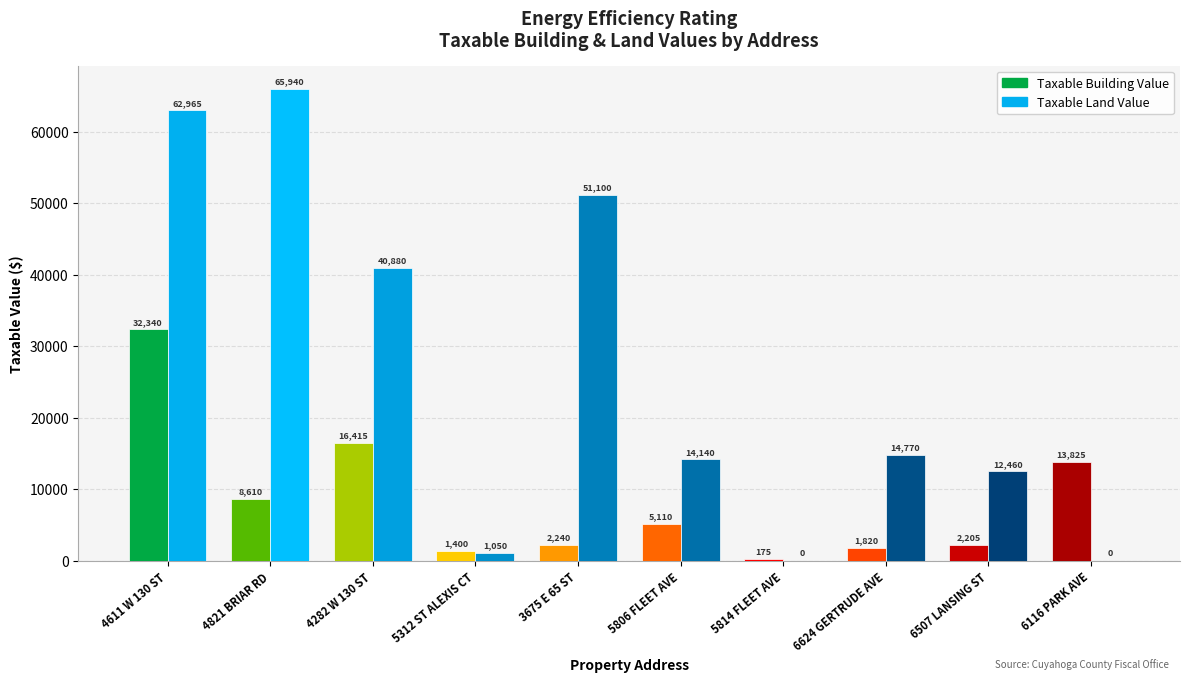

Between 4282 W 130 ST and 5312 ST ALEXIS CT, which series saw the biggest shift?

Taxable Land Value